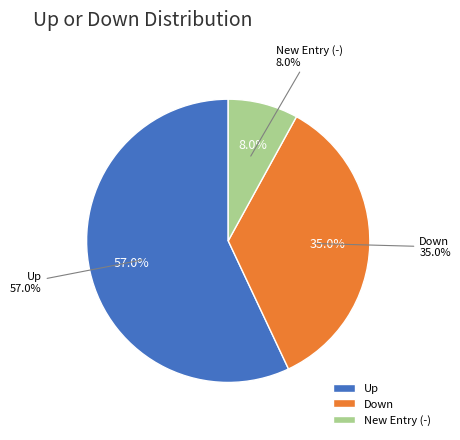

Rank the categories by value from lowest to highest.

-, down, up